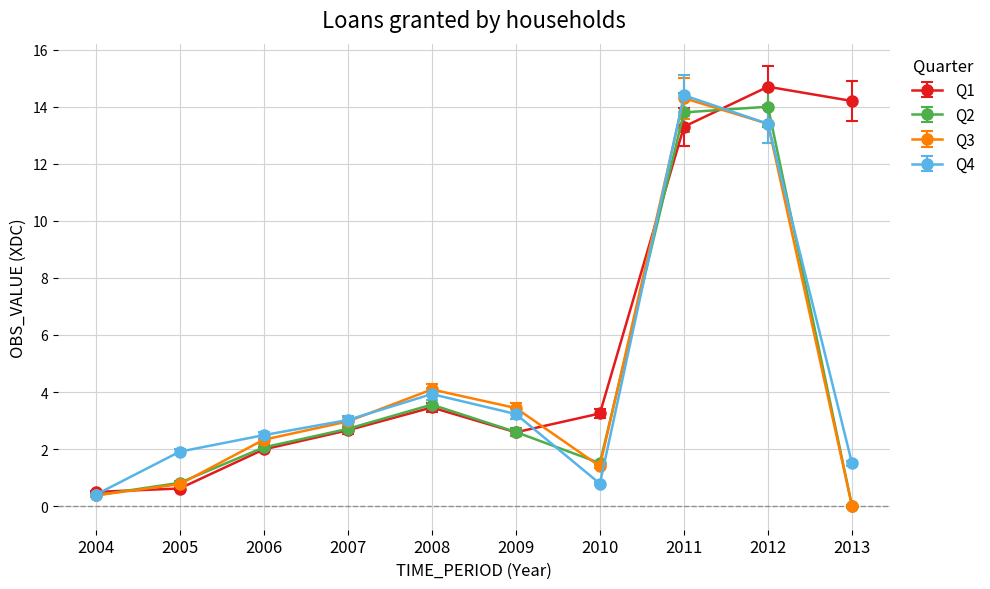

What is the maximum value shown in the chart?

14.7